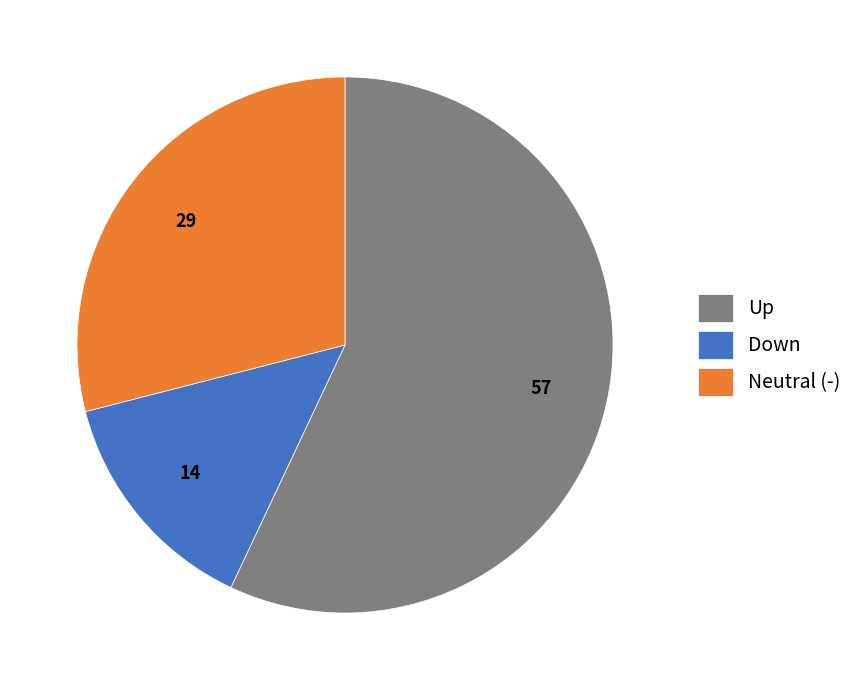

How many segments does this pie chart have?

3